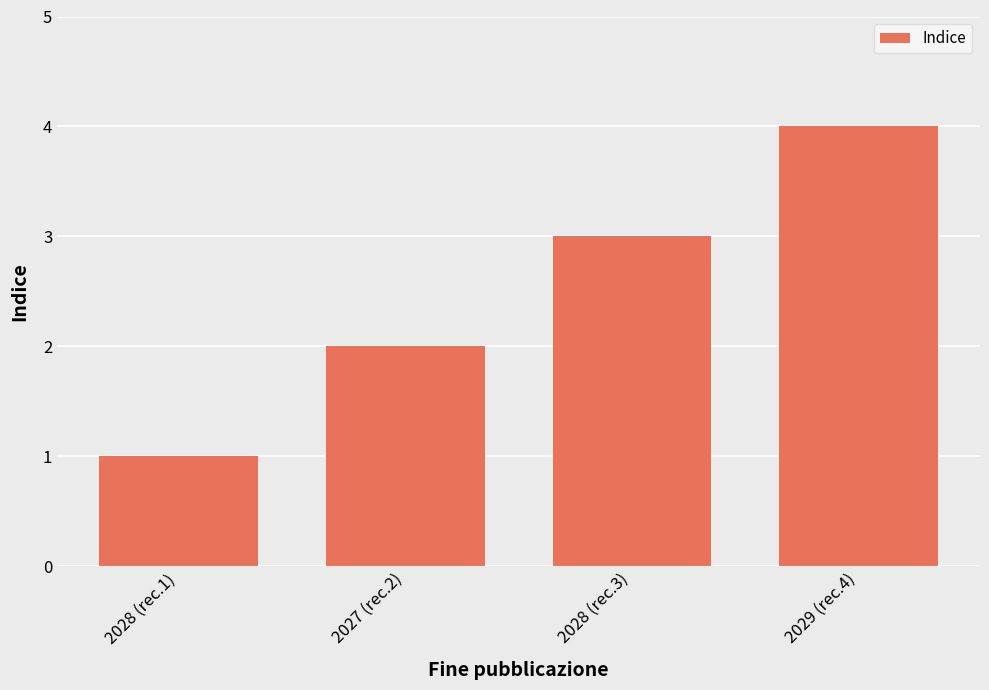

Reading left to right, what are all the values shown in this chart?

1	2	3	4